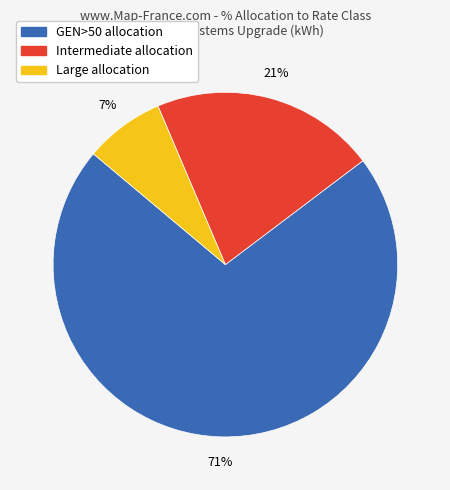

The GEN>50 slice represents 78% of the pie. True or false?

False